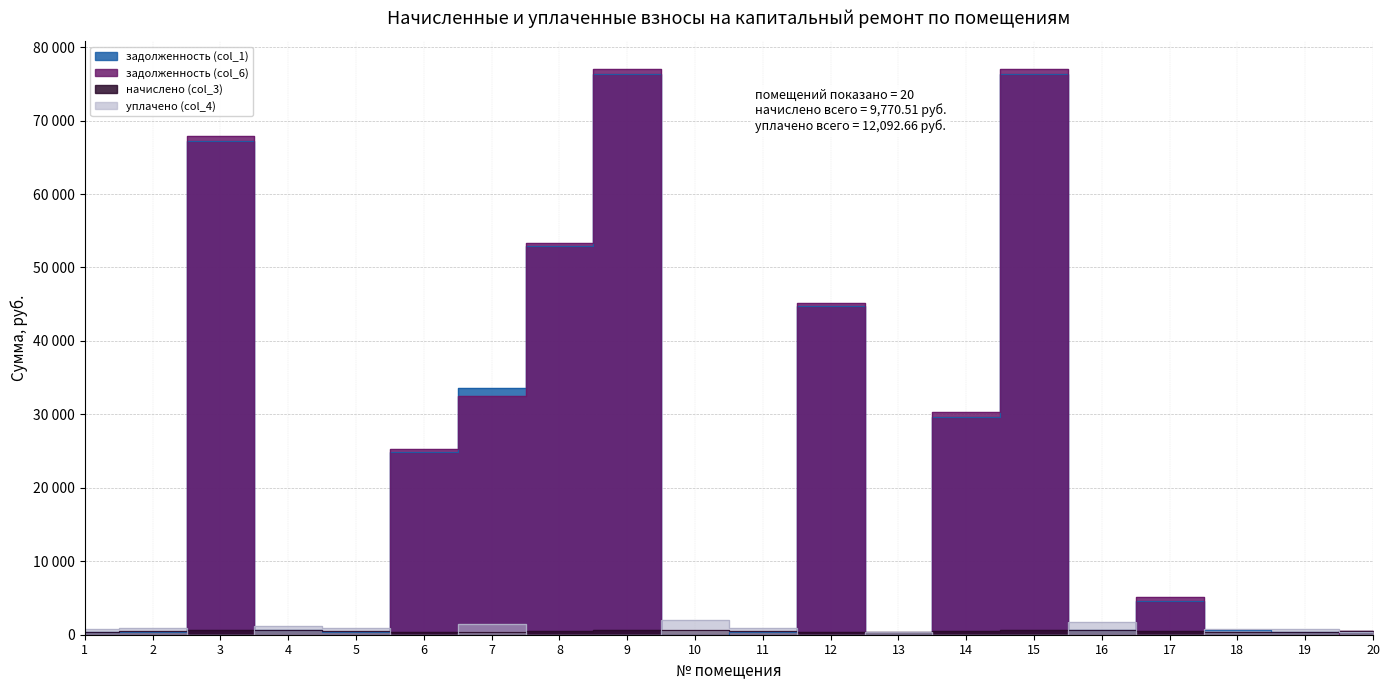

Reading right to left, what are all the values shown in this chart?

задолженность (col_1): 20=408.2	19=345.6	18=693.0	17=4644.0	16=583.8	15=76310.7	14=29676.3	13=0.0	12=44767.4	11=408.2	10=0.0	9=76310.7	8=52895.3	7=33626.0	6=24902.7	5=411.0	4=587.5	3=67186.7	2=411.9	1=353.1
задолженность (col_6): 20=452.7	19=0.0	18=0.0	17=5138.1	16=0.0	15=76962.3	14=30376.8	13=0.0	12=45149.7	11=0.0	10=0.0	9=76962.3	8=53347.0	7=32507.3	6=25293.3	5=0.0	4=0.0	3=67836.3	2=0.0	1=0.0
начислено (col_3): 20=452.7	19=383.3	18=384.4	17=452.7	16=647.5	15=651.6	14=452.7	13=384.4	12=382.3	11=452.7	10=645.4	9=651.6	8=451.7	7=381.2	6=390.6	5=455.8	4=651.6	3=649.6	2=456.9	1=391.6
уплачено (col_4): 20=408.2	19=728.9	18=728.7	17=0.0	16=1751.2	15=0.0	14=0.0	13=370.4	12=0.0	11=860.9	10=2025.0	9=0.0	8=0.0	7=1500.0	6=0.0	5=866.8	4=1239.1	3=0.0	2=868.8	1=744.7